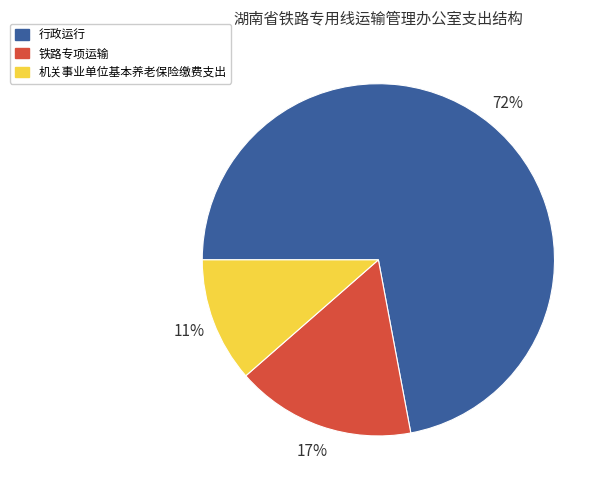

Is 行政运行 the majority of the pie?

Yes